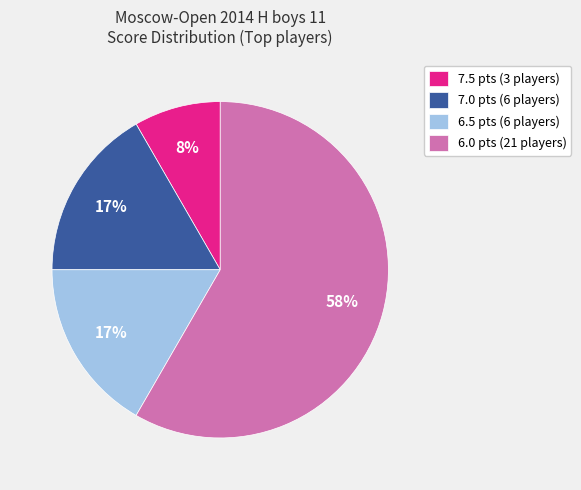

Combined, do 7.0 pts (6 players) and 6.0 pts (21 players) account for over 50%?

Yes